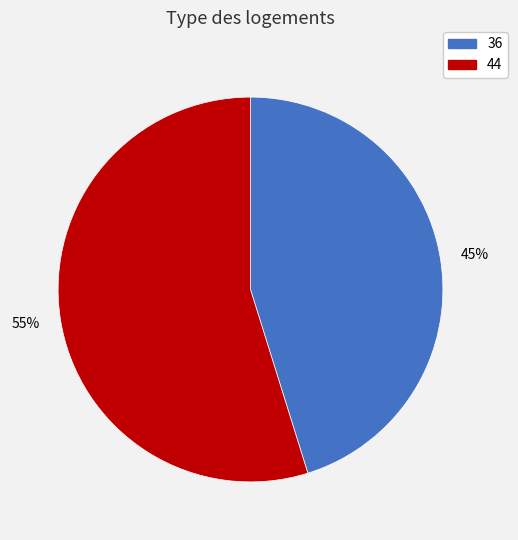

To the nearest percent, what is the difference between the 36 and 44 slice percentages?

10%